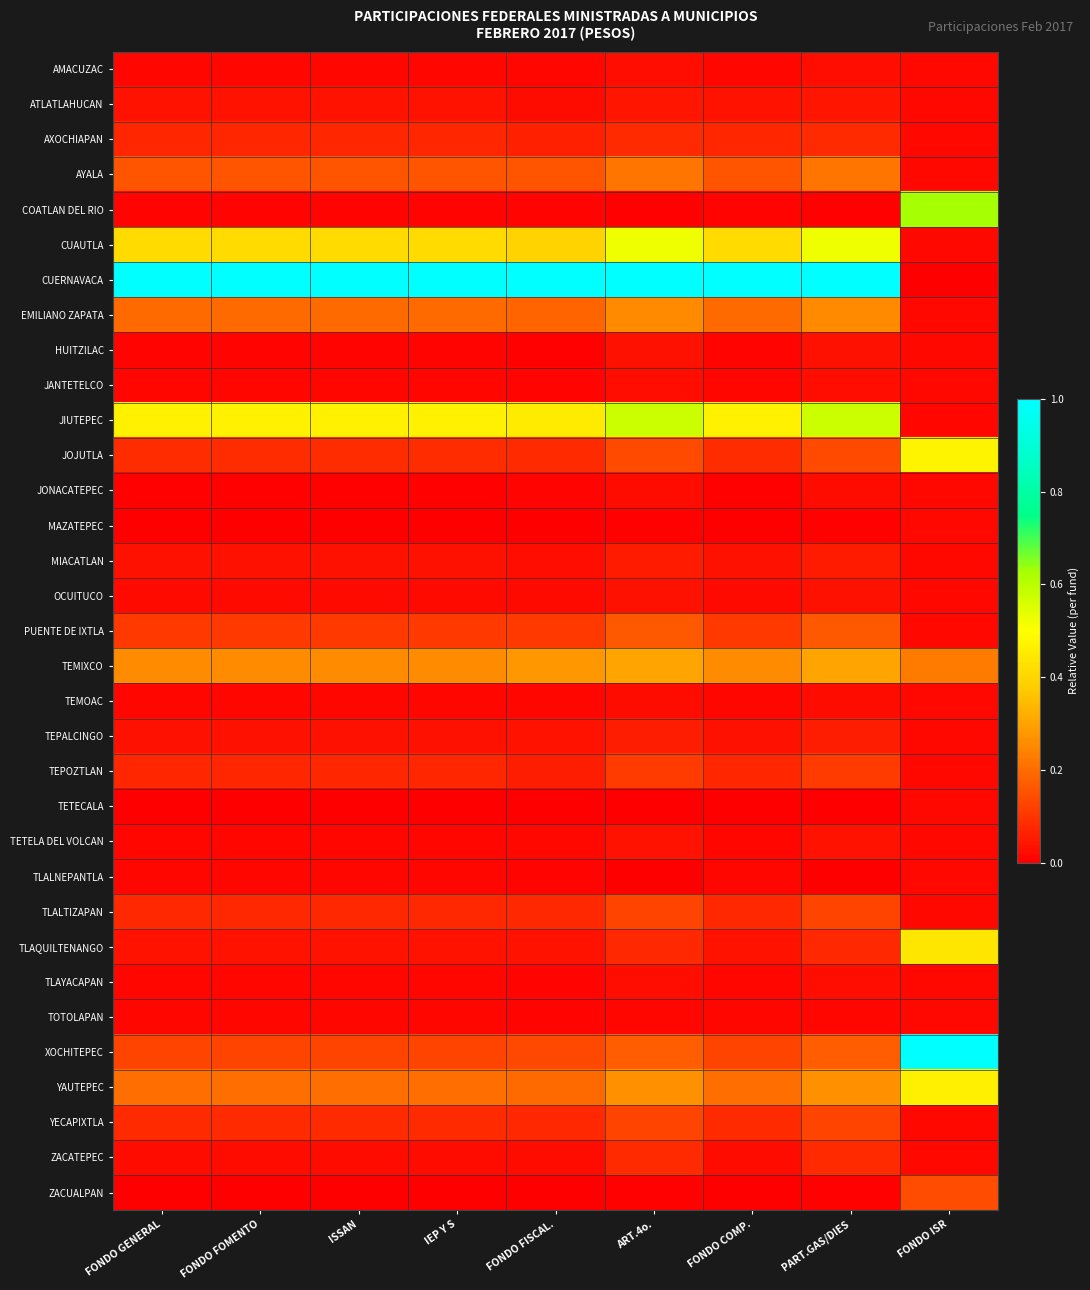

Which series changed the most between FONDO GENERAL and FONDO ISR?

CUERNAVACA